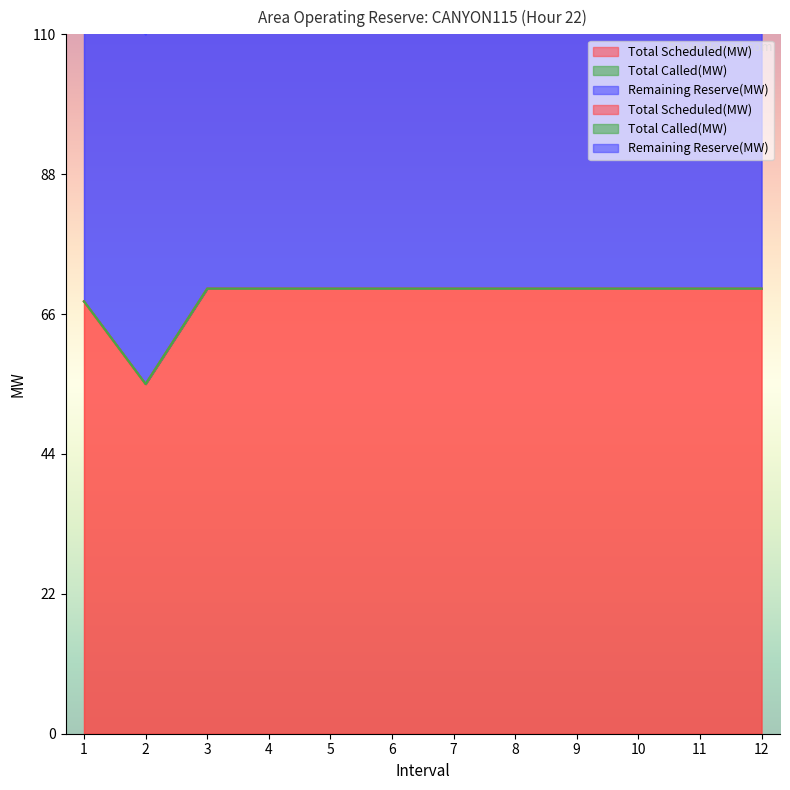

Between 1 and 12, which series saw the biggest shift?

Total Scheduled(MW)